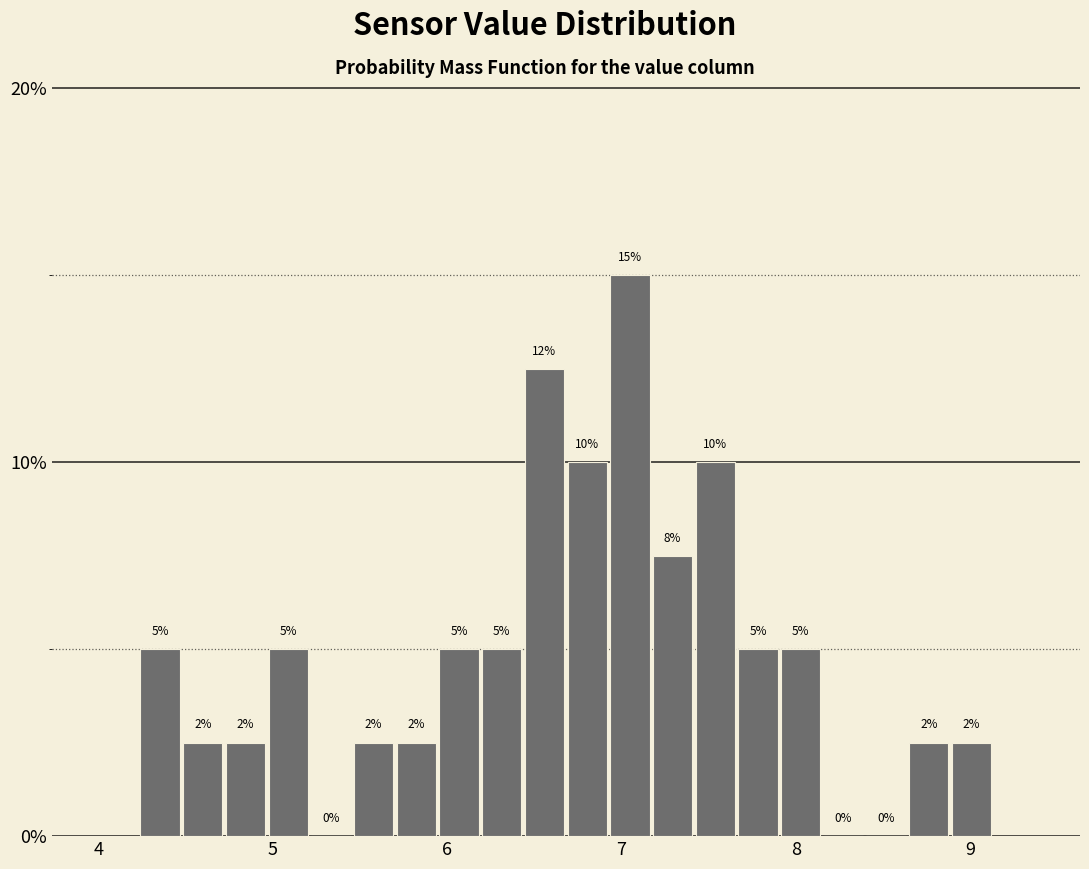

Read against the x-axis, roughly where is the centre of the tallest bar?

7.0